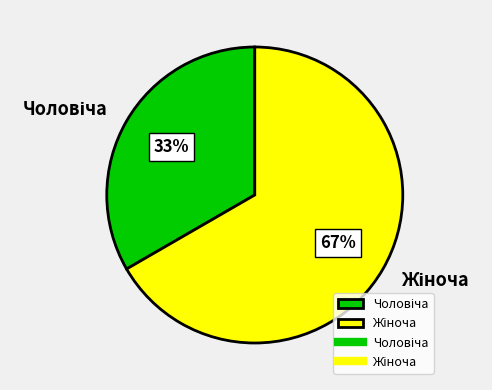

How many segments does this pie chart have?

2